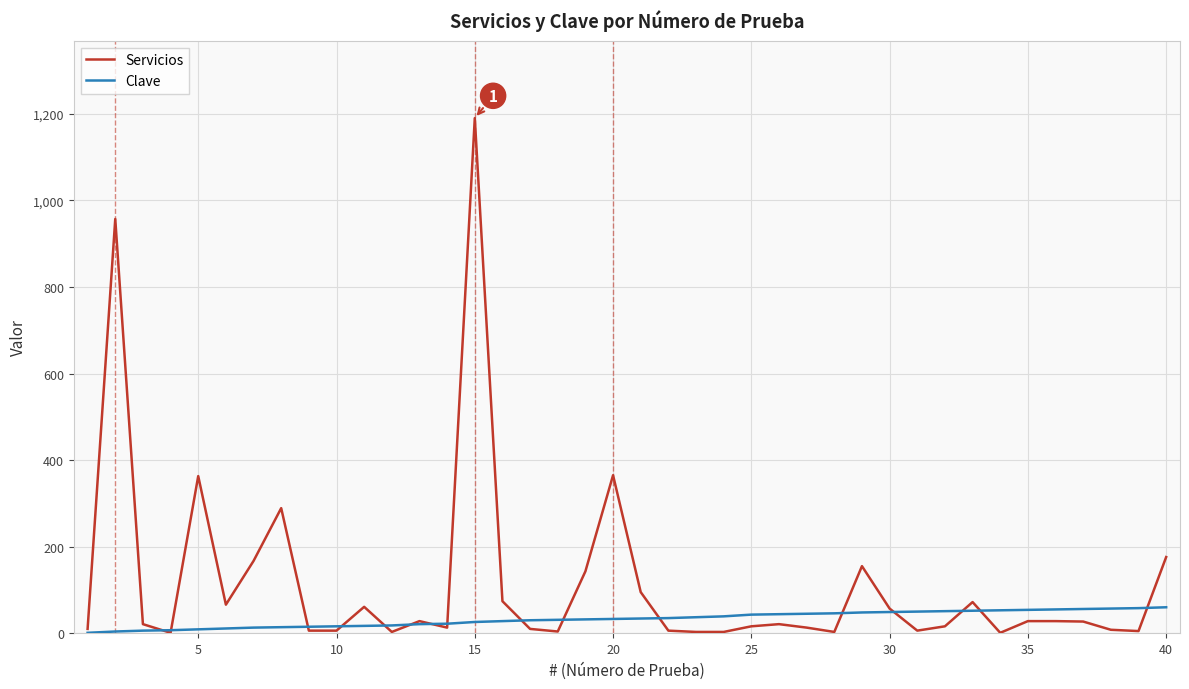

Rank the series by their average value, from highest to lowest.

Servicios, Clave